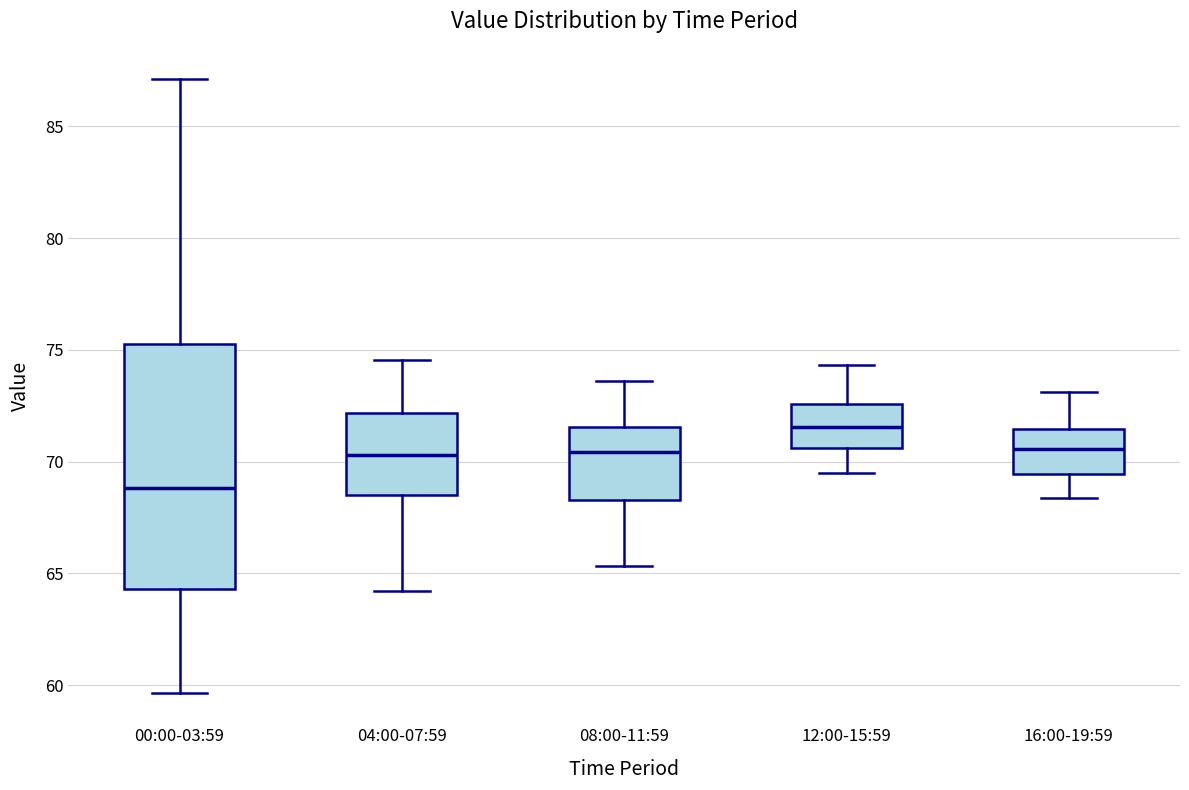

Where is the lower edge of the box for 04:00-07:59 on the y-axis? The values are not printed on the chart, so give them approximately, as read against the axis.

68.5